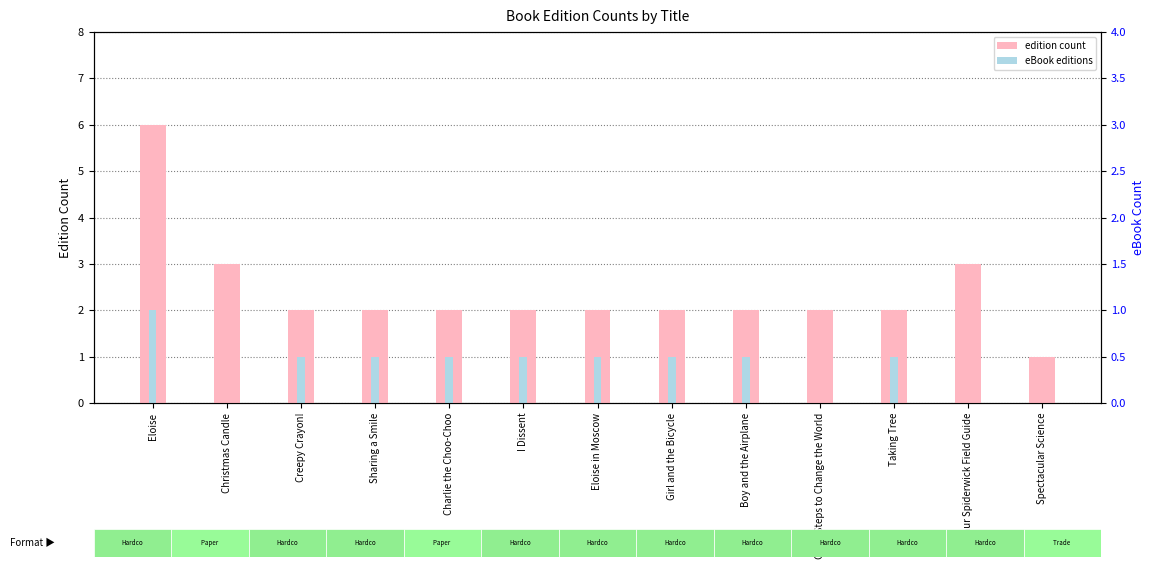

Where is edition count nearest to the value 3?

Christmas Candle